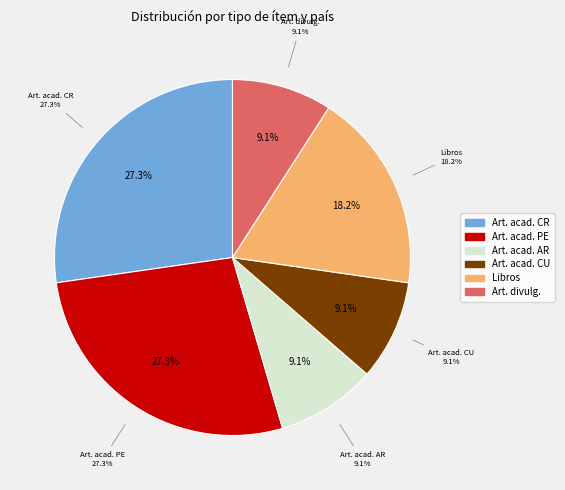

To the nearest percent, what is the combined percentage of Artículos académicos (Perú) and Artículos académicos (Cuba)?

36%